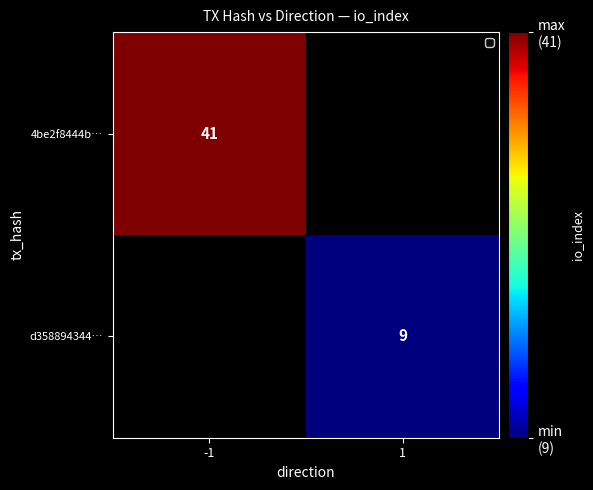

True or false: 4be2f8444b… has a value of 41 at -1.

True